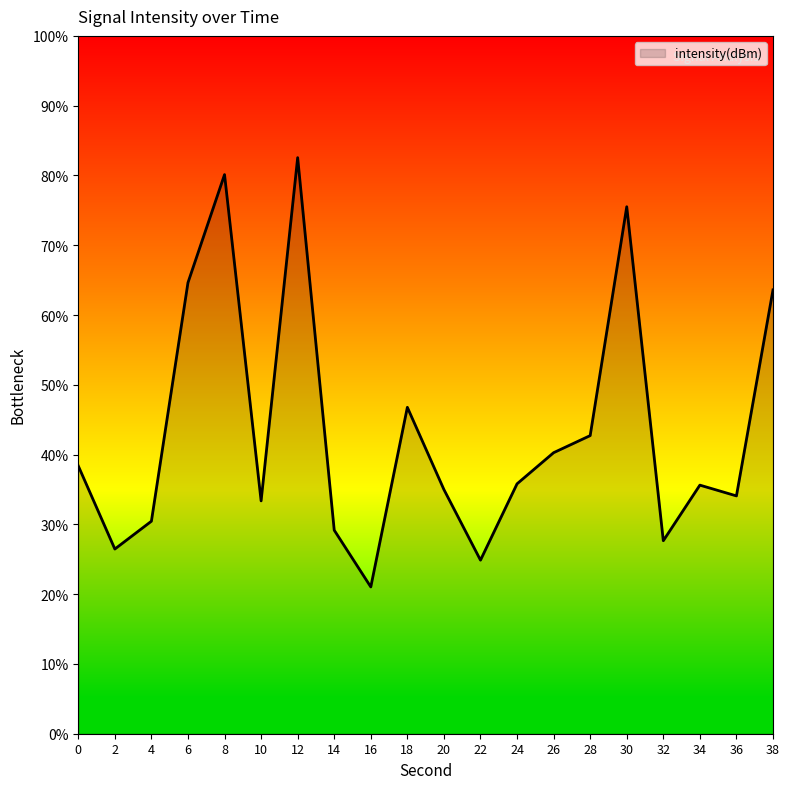

Which category has the lowest value across all series?

16